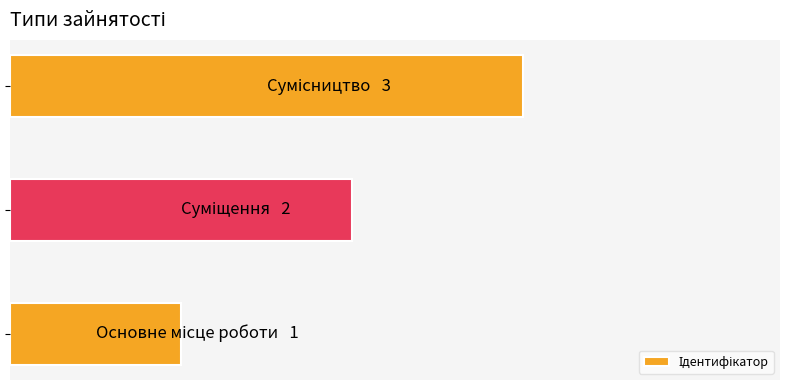

Does the chart contain any negative values?

No